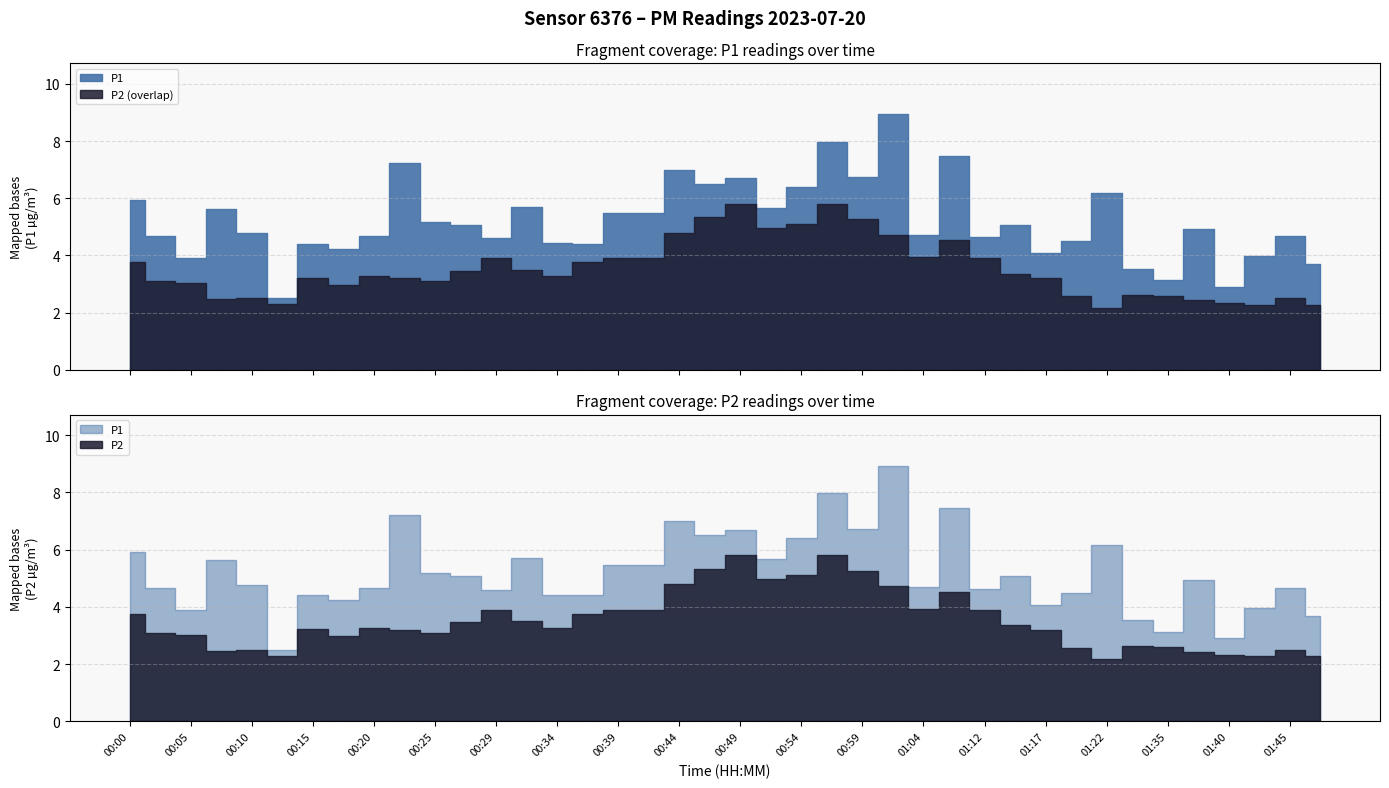

At which category is the sum across all series the highest?

00:57